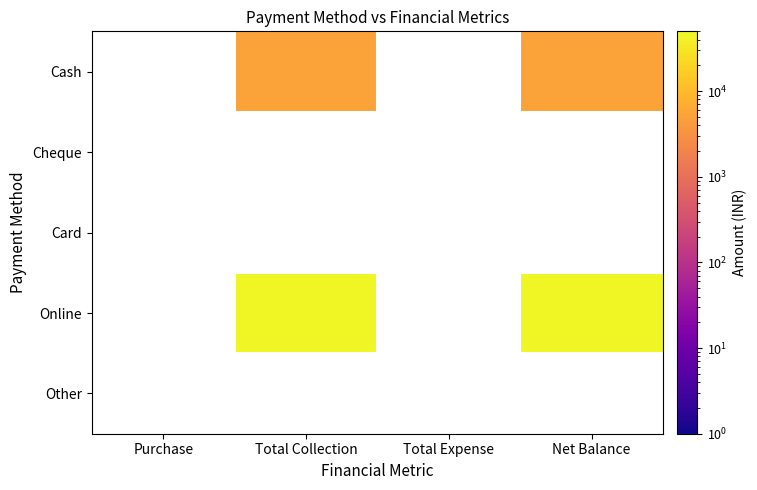

Is the value of Other at Net Balance greater than the value of Online at Total Collection?

No